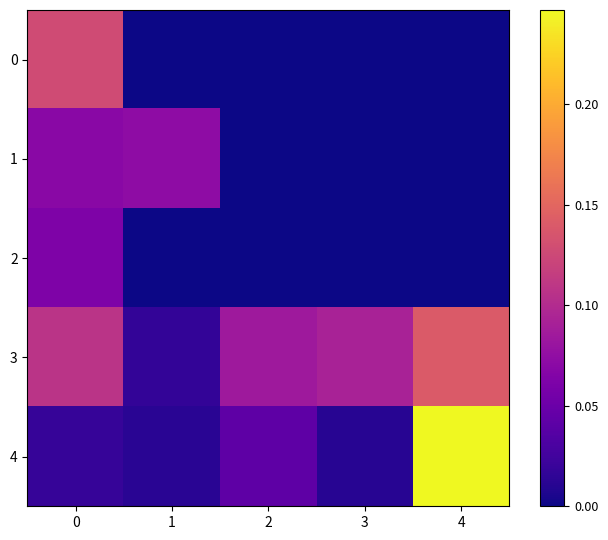

Which series has the largest total across all categories?

3